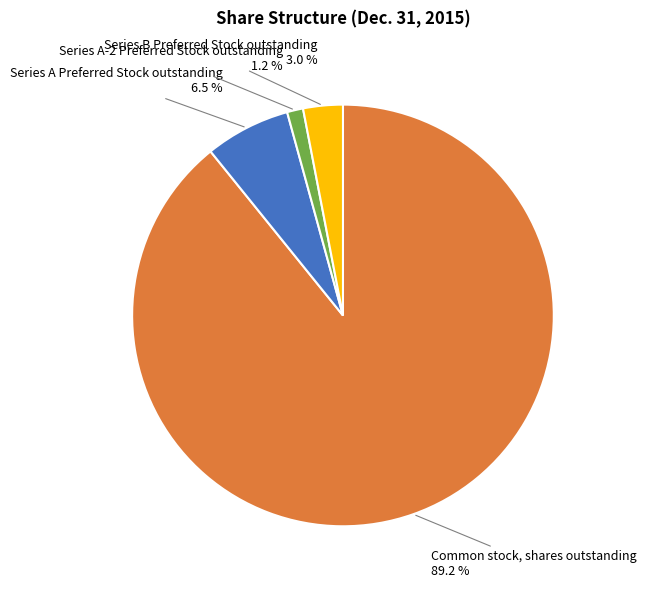

What portion of the pie excludes Series A Preferred Stock outstanding?

93.5%